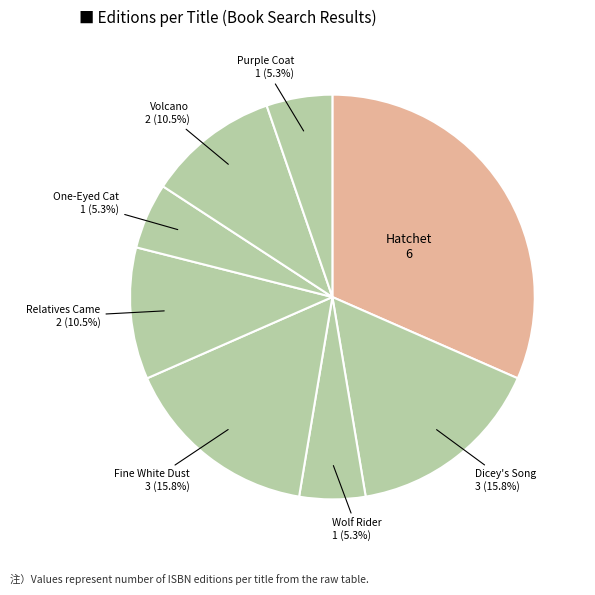

How many slices are in this pie chart?

8